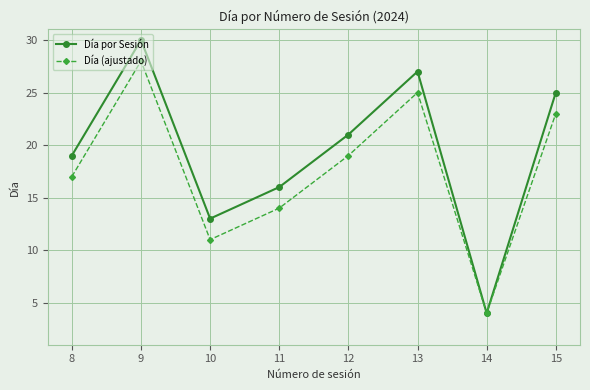

Reading left to right, extract all data points from this chart.

Día por Sesión: 19	30	13	16	21	27	4	25
Día (ajustado): 17	28	11	14	19	25	4	23